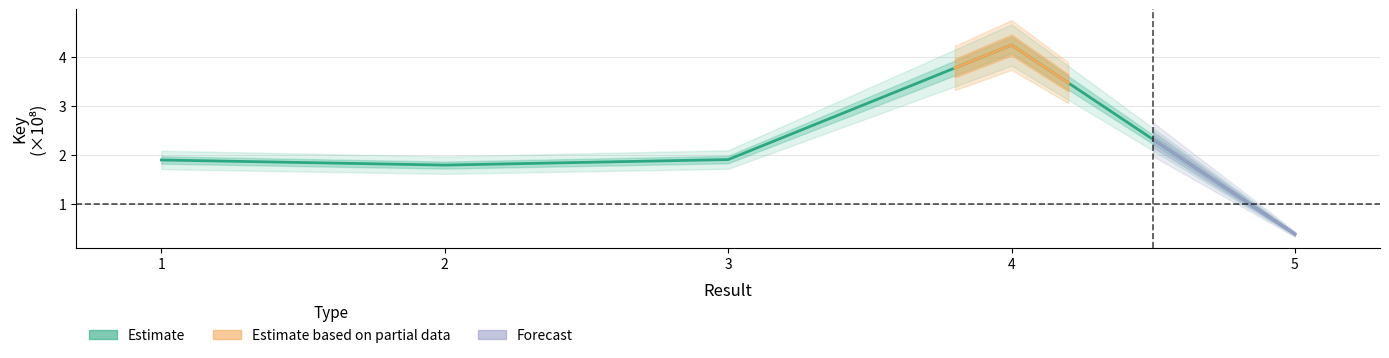

What is the difference between the values at 3 and 2?

0.1